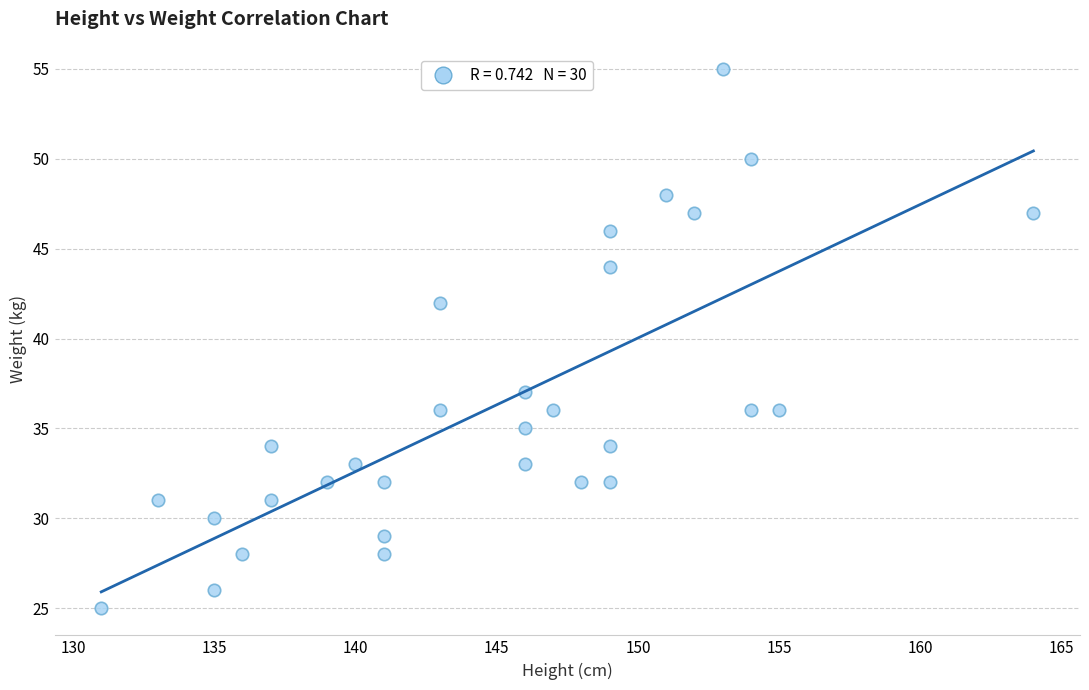

What Y value in the scatter plot is closest to 40?

42